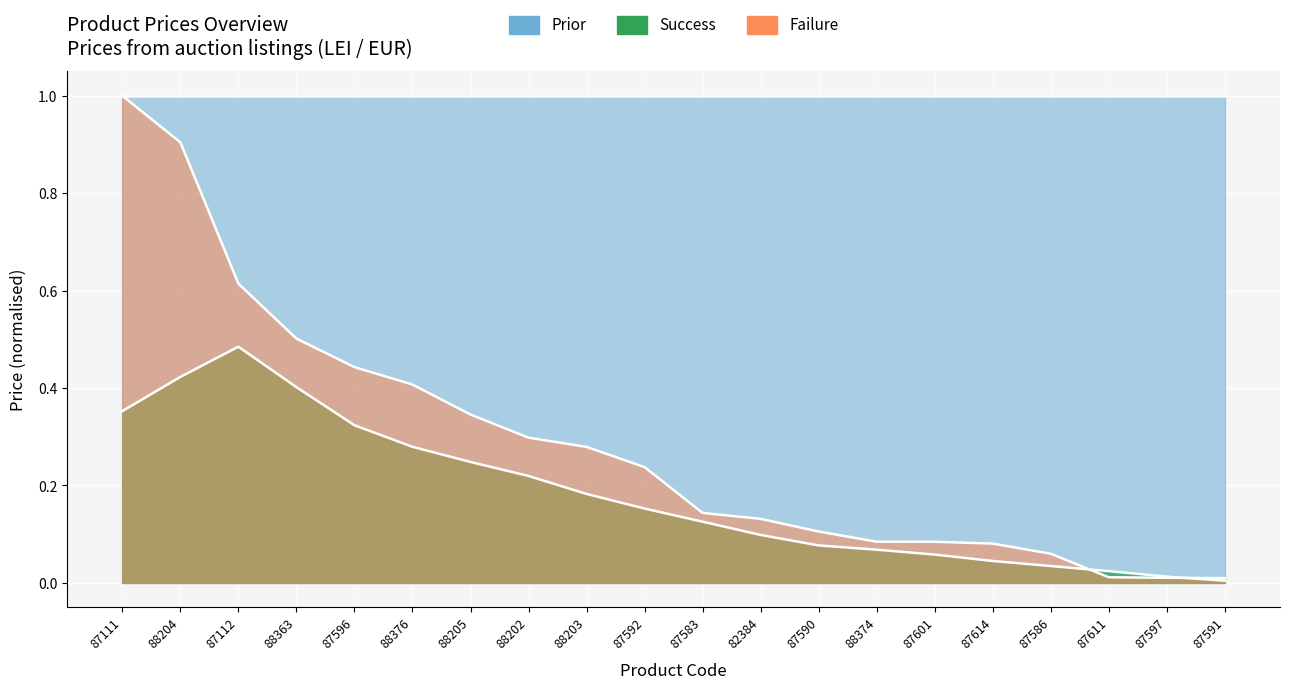

What is the sum of all values?

5.8